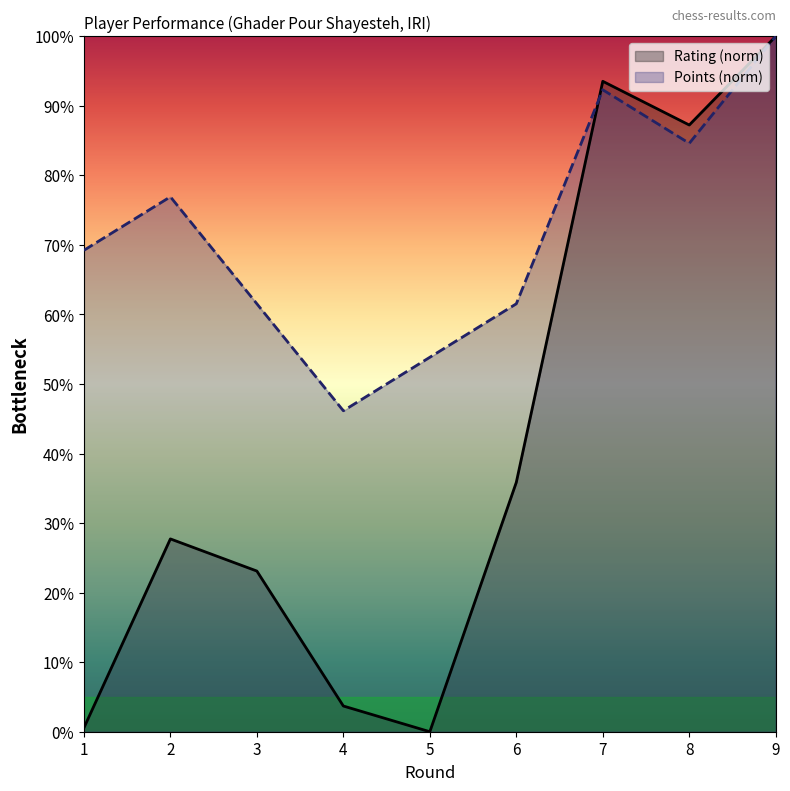

What is the difference between the second highest and minimum values in the Rating series?

93.5